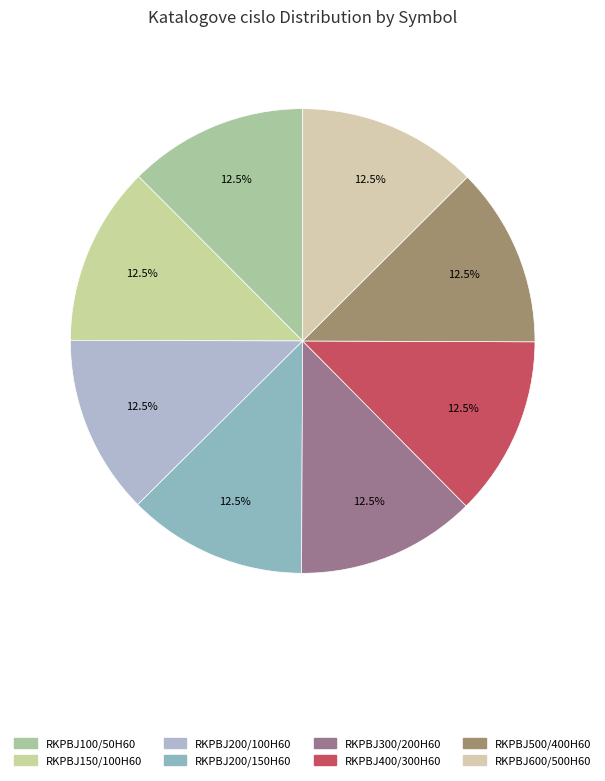

How many slices are in this pie chart?

8